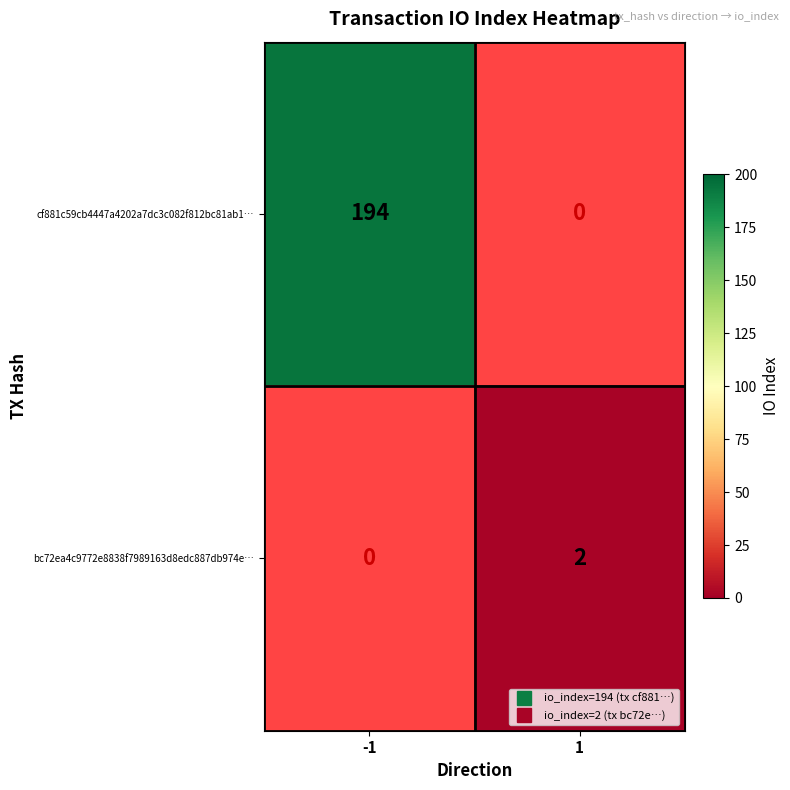

Which series has the largest range (max minus min)?

cf881c59cb4447a4202a7dc3c082f812bc81ab1…